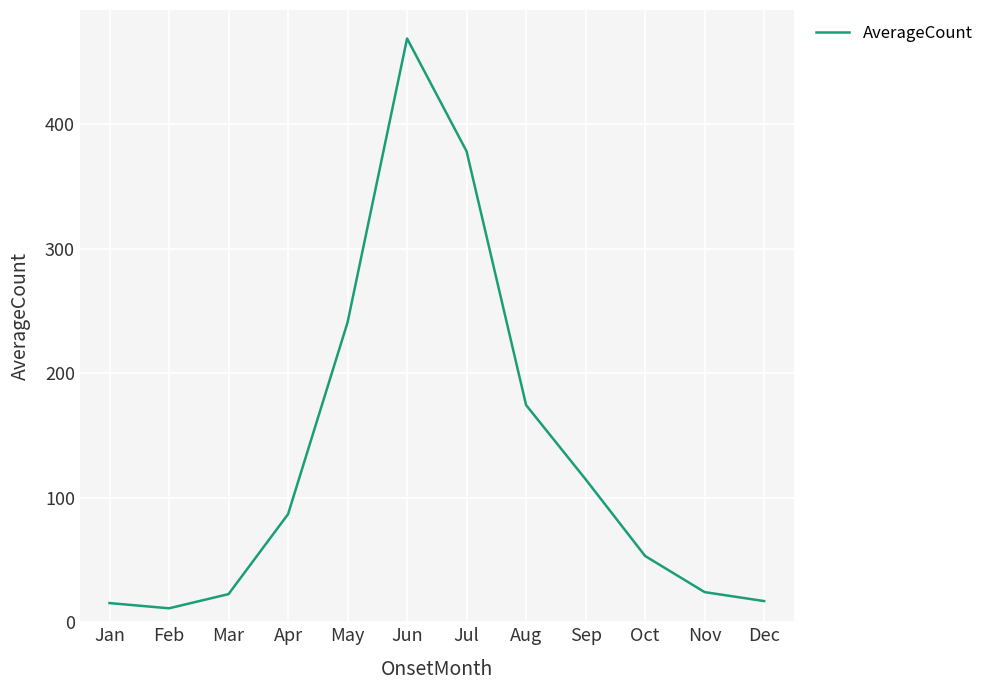

What is the greatest value displayed?

468.8